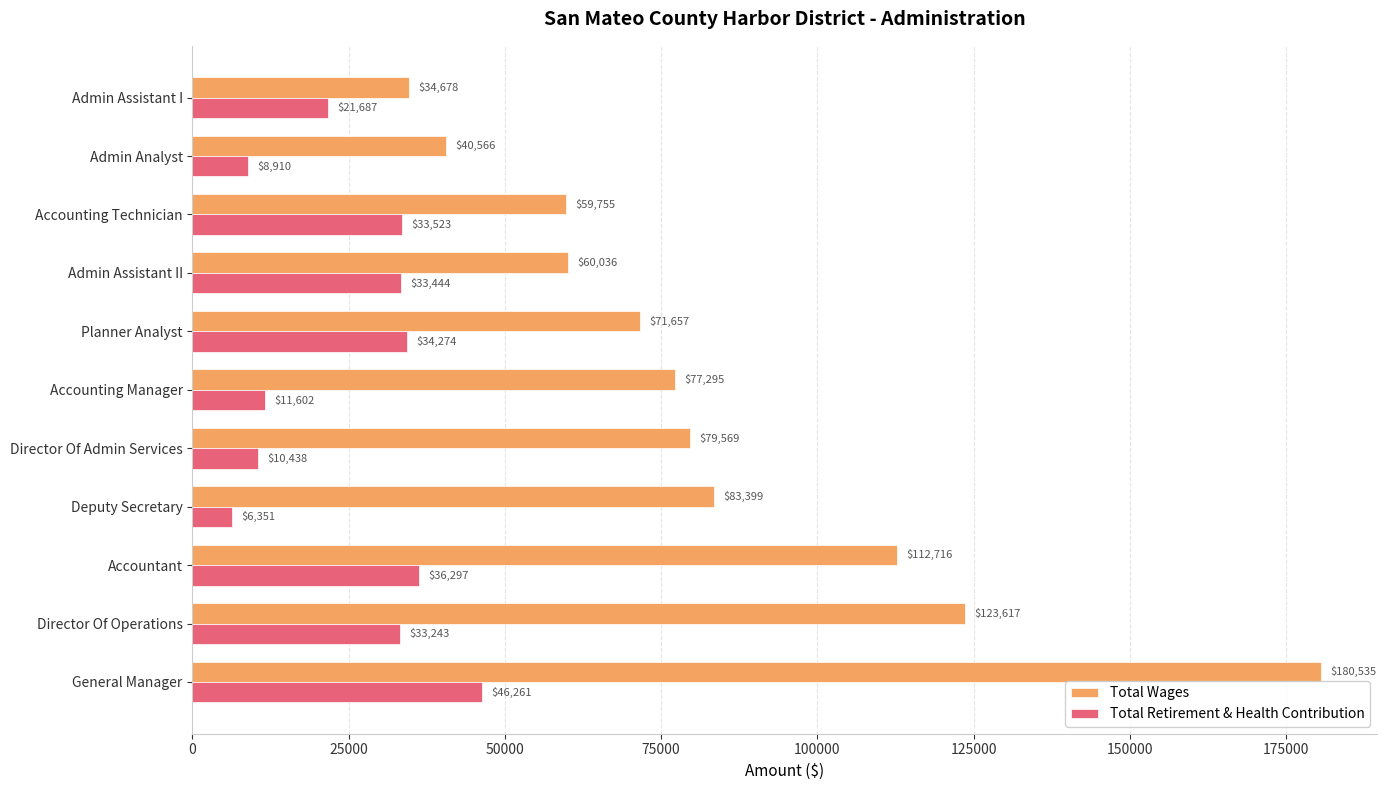

Which series has the largest range (max minus min)?

Total Wages